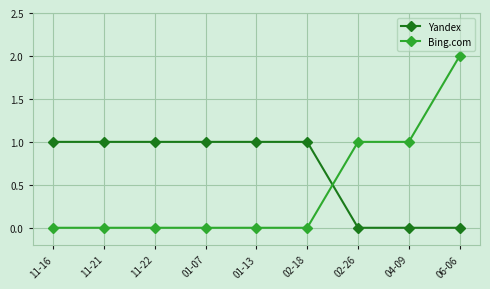

True or false: Yandex has a value of 1 at 01-07.

True